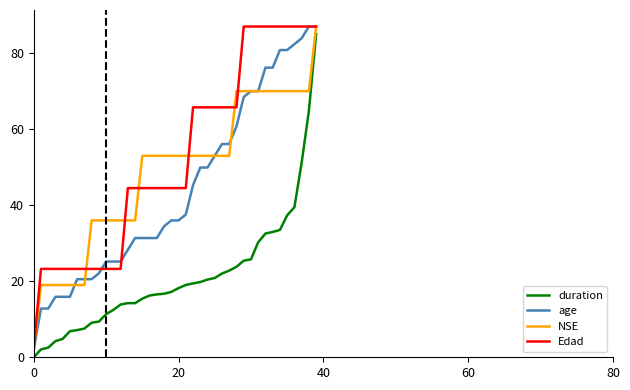

What is the lowest value of the NSE series?

2.0